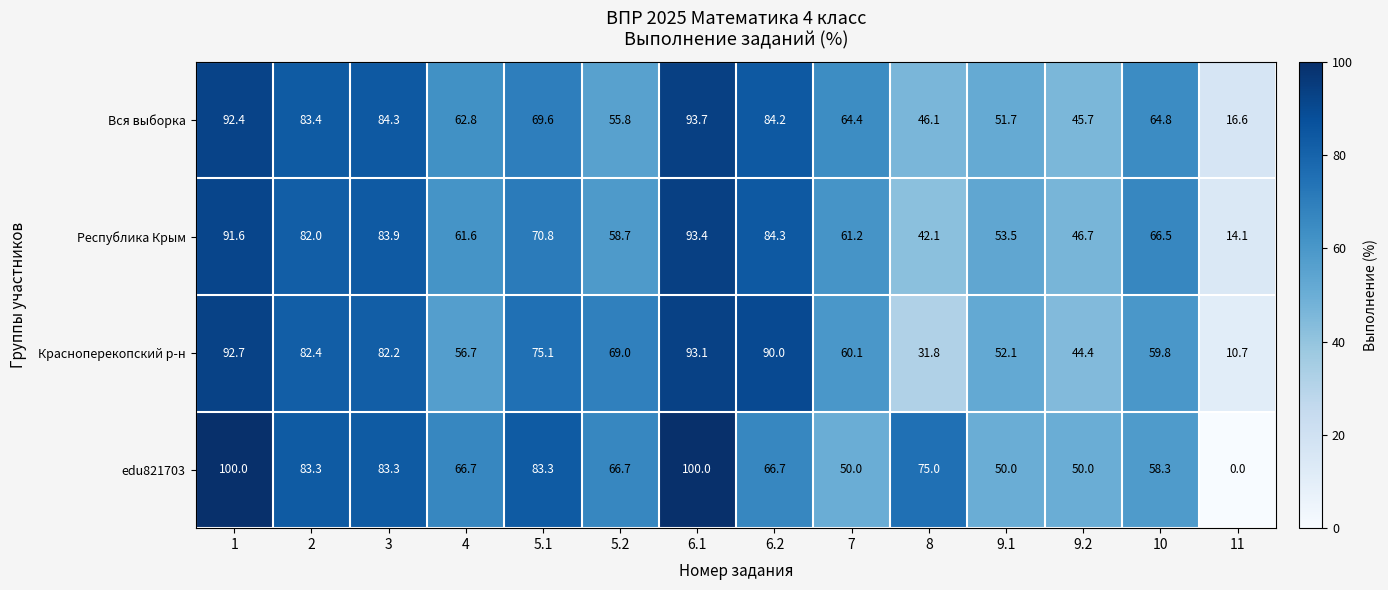

Which series has the largest total across all categories?

edu821703